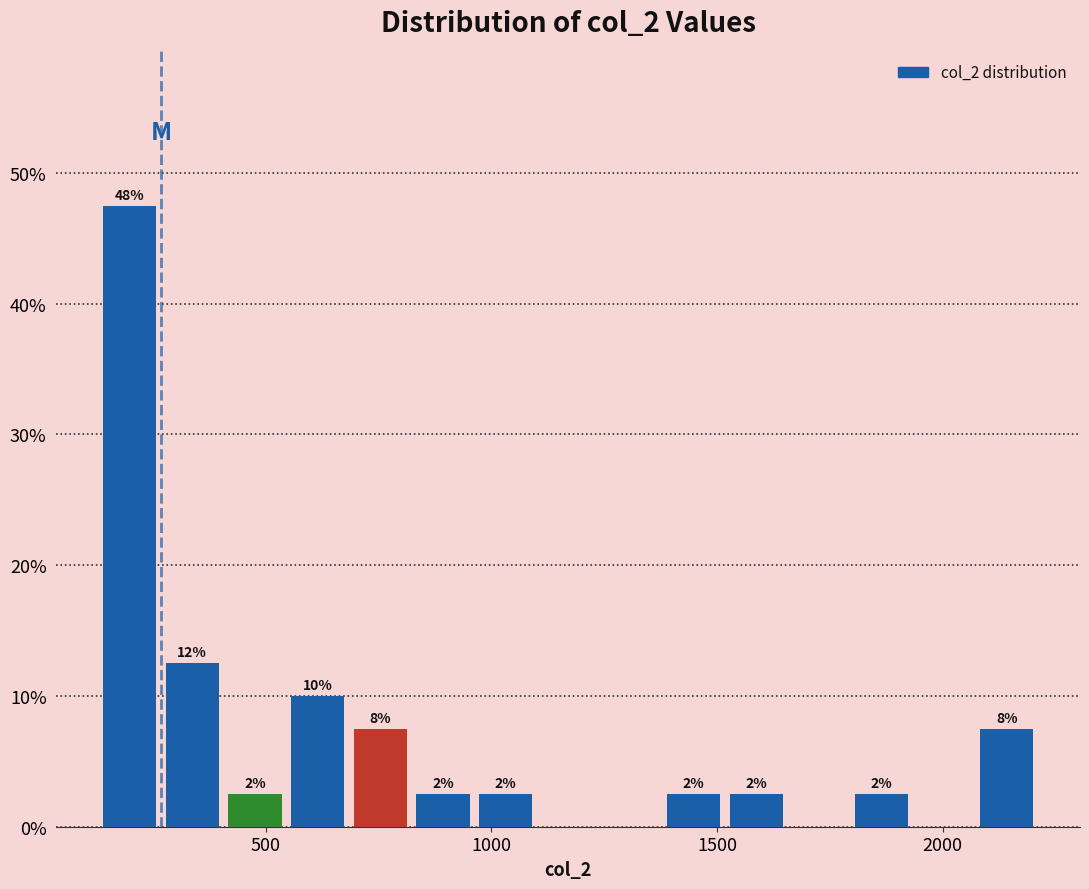

Around what value on the x-axis is the tallest bar? Give the approximate position of its centre, as read against the axis.

200